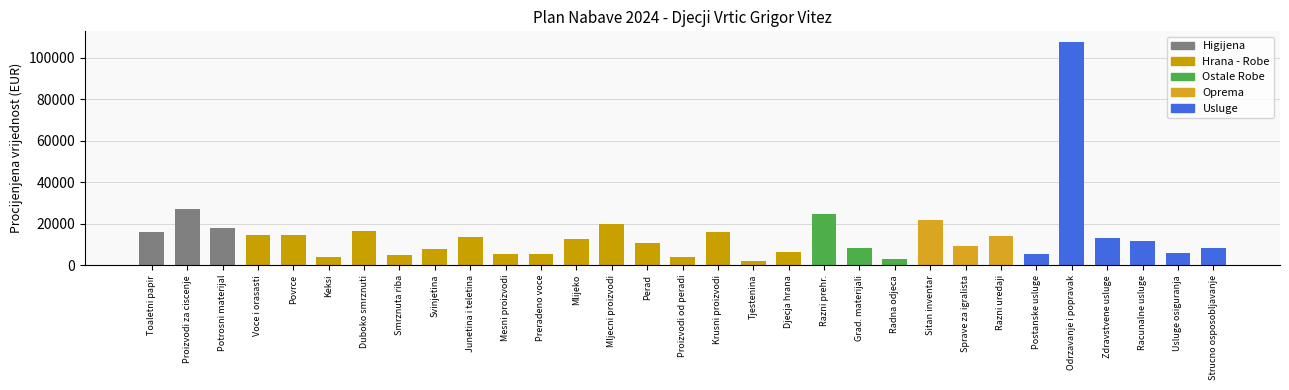

Is it true that the value at Usluge osiguranja is 2702?

False